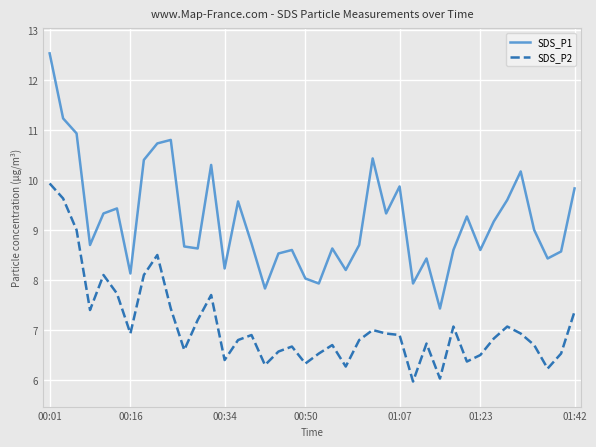

Which series has the widest spread of values?

SDS_P1